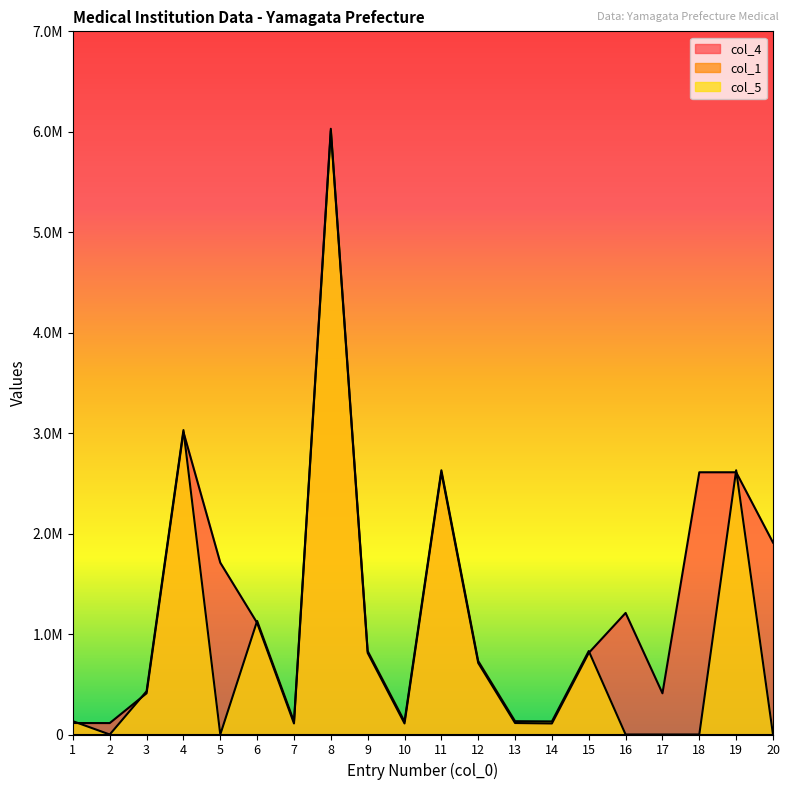

How many data points in col_4 are above 812497?

9